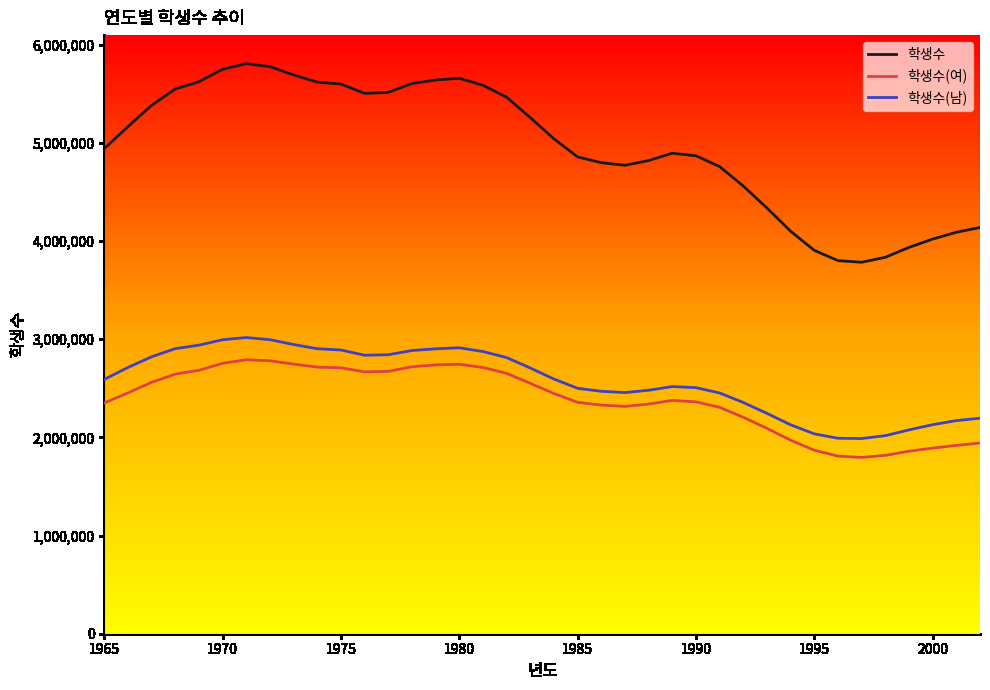

What is the maximum value shown in the chart?

5807448